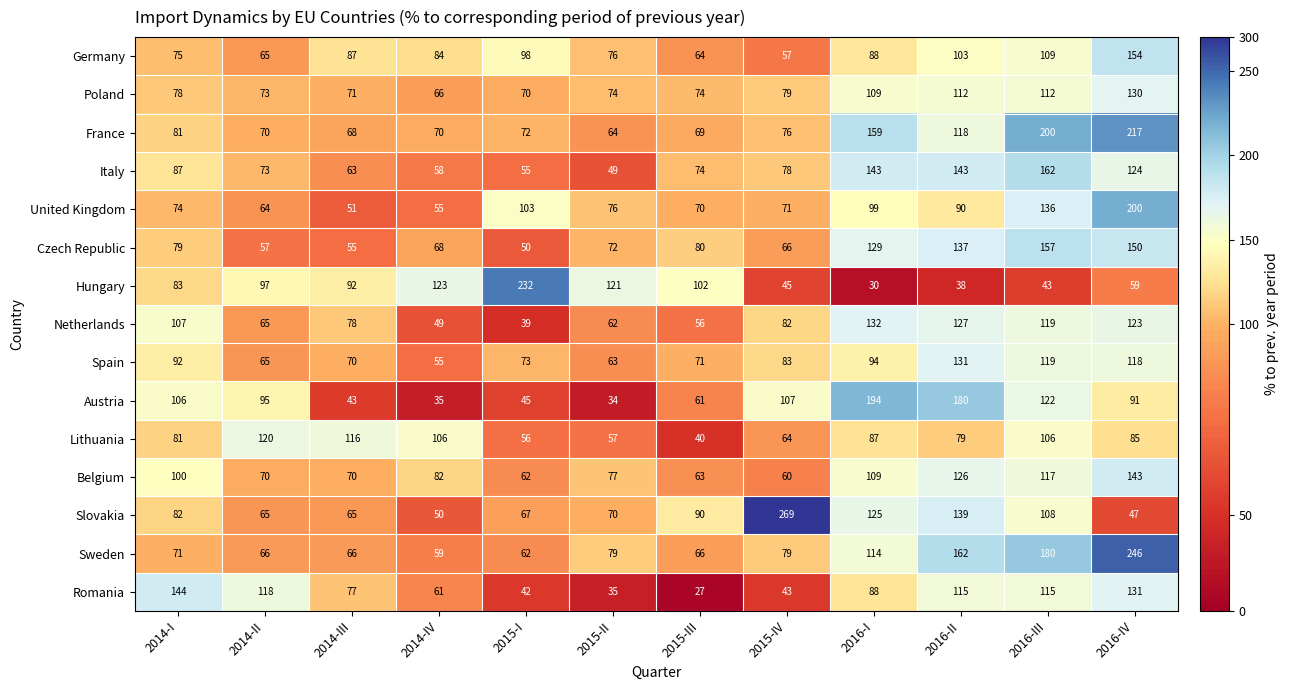

What is the greatest value displayed?

269